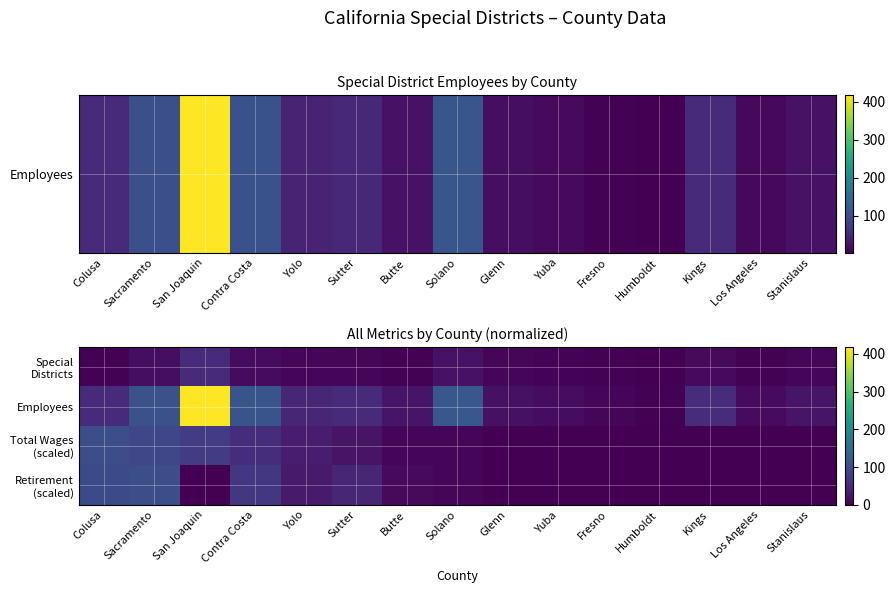

Count the number of data series in this chart.

4